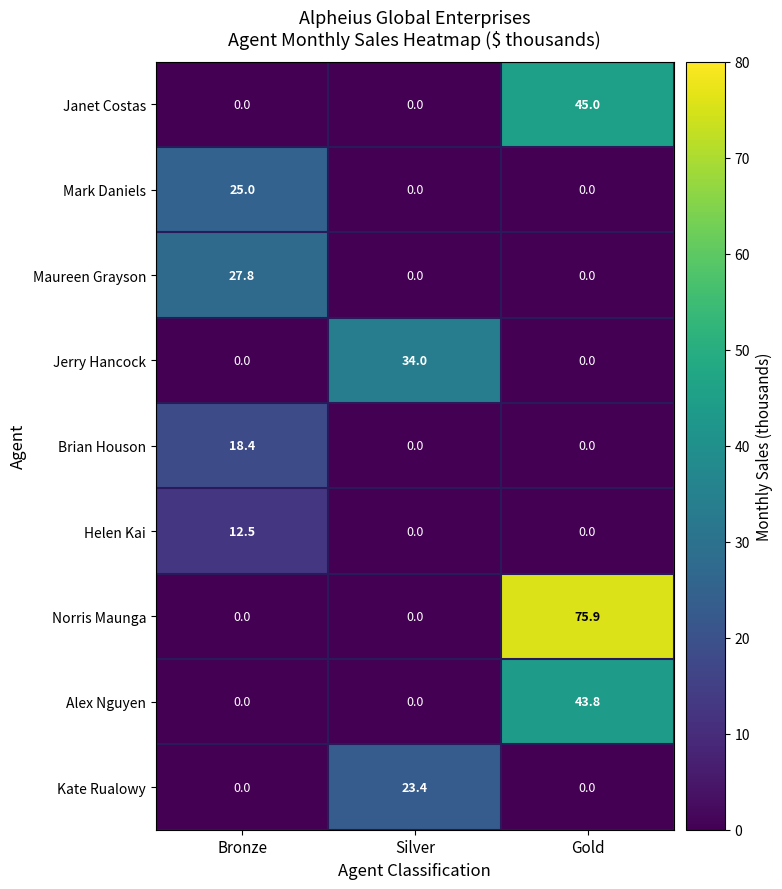

Count the number of data series in this chart.

9